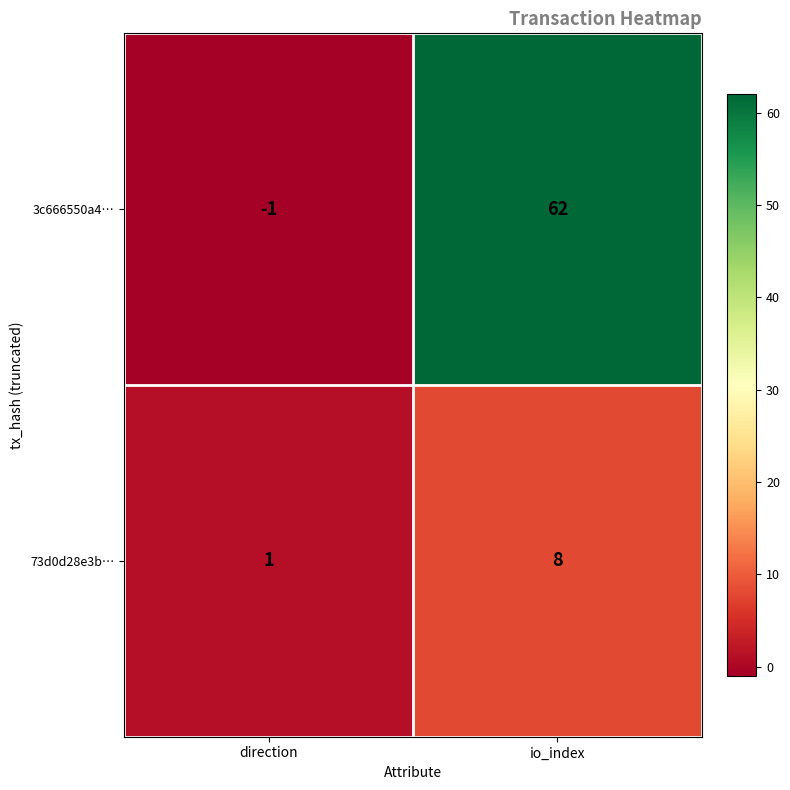

Reading right to left, list all the values displayed in this chart.

3c666550a4…: io_index=62	direction=-1
73d0d28e3b…: io_index=8	direction=1